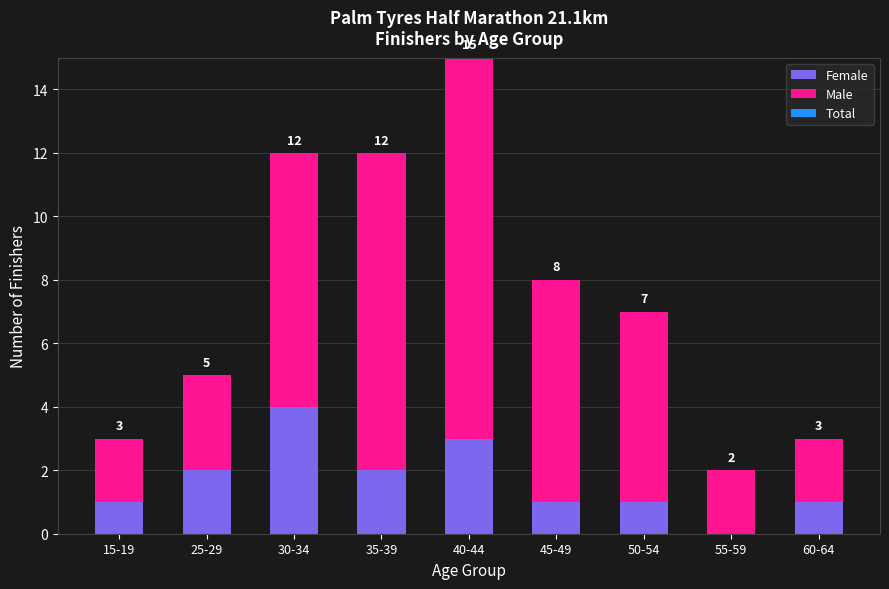

How many data points does each series have?

9